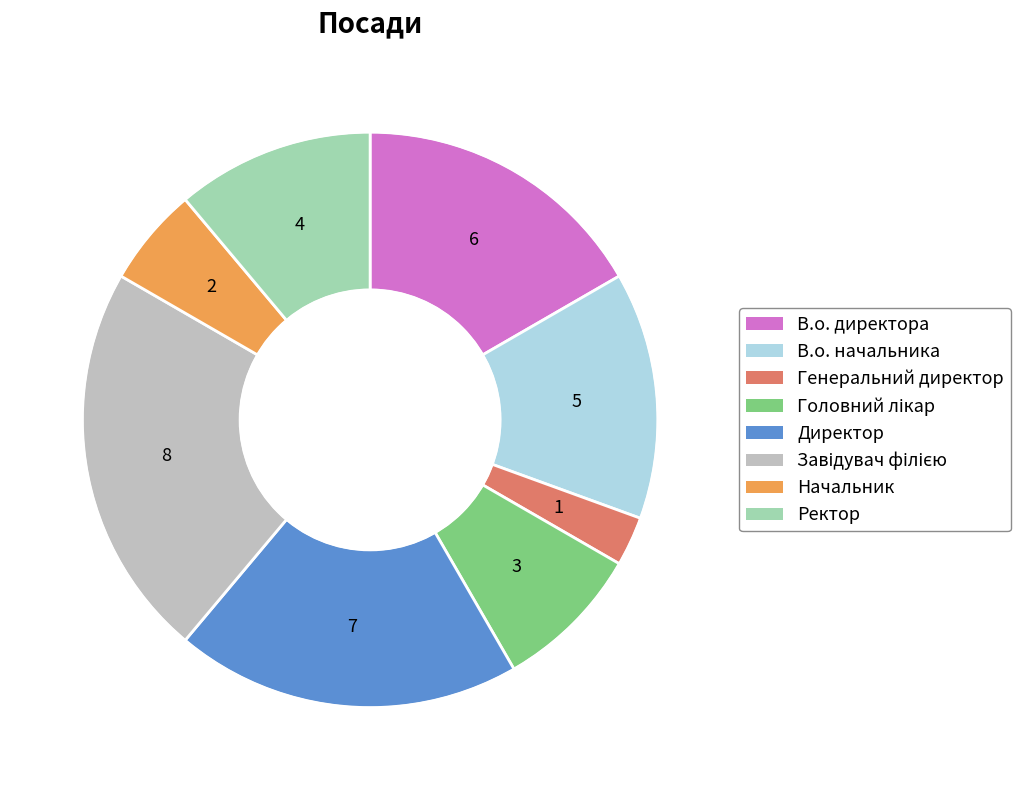

Is it true that Начальник is 1% of the pie?

False